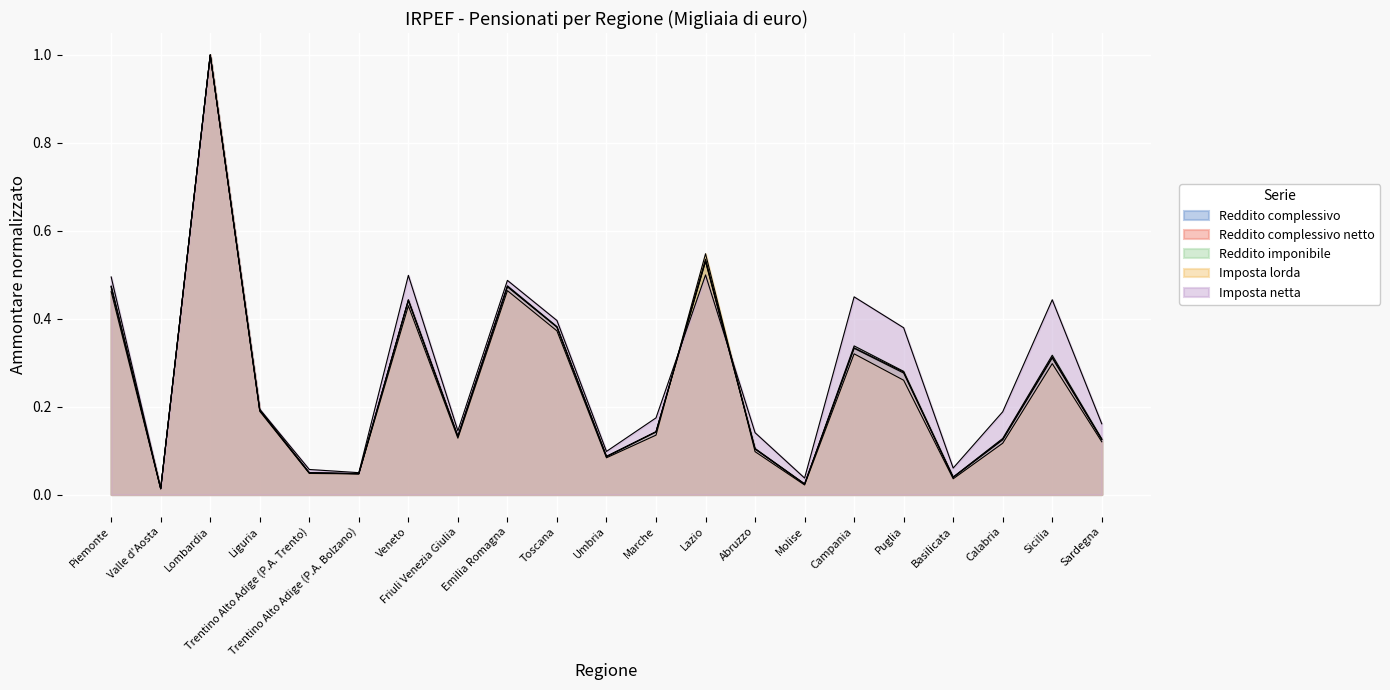

Reading left to right, what are all the values shown in this chart?

Reddito complessivo: Piemonte=0.5	Valle d'Aosta=0.0	Lombardia=1.0	Liguria=0.2	Trentino Alto Adige (P.A. Trento)=0.0	Trentino Alto Adige (P.A. Bolzano)=0.0	Veneto=0.4	Friuli Venezia Giulia=0.1	Emilia Romagna=0.5	Toscana=0.4	Umbria=0.1	Marche=0.1	Lazio=0.5	Abruzzo=0.1	Molise=0.0	Campania=0.3	Puglia=0.3	Basilicata=0.0	Calabria=0.1	Sicilia=0.3	Sardegna=0.1
Reddito complessivo netto: Piemonte=0.5	Valle d'Aosta=0.0	Lombardia=1.0	Liguria=0.2	Trentino Alto Adige (P.A. Trento)=0.0	Trentino Alto Adige (P.A. Bolzano)=0.0	Veneto=0.4	Friuli Venezia Giulia=0.1	Emilia Romagna=0.5	Toscana=0.4	Umbria=0.1	Marche=0.1	Lazio=0.5	Abruzzo=0.1	Molise=0.0	Campania=0.3	Puglia=0.3	Basilicata=0.0	Calabria=0.1	Sicilia=0.3	Sardegna=0.1
Reddito imponibile: Piemonte=0.5	Valle d'Aosta=0.0	Lombardia=1.0	Liguria=0.2	Trentino Alto Adige (P.A. Trento)=0.0	Trentino Alto Adige (P.A. Bolzano)=0.0	Veneto=0.4	Friuli Venezia Giulia=0.1	Emilia Romagna=0.5	Toscana=0.4	Umbria=0.1	Marche=0.1	Lazio=0.5	Abruzzo=0.1	Molise=0.0	Campania=0.3	Puglia=0.3	Basilicata=0.0	Calabria=0.1	Sicilia=0.3	Sardegna=0.1
Imposta lorda: Piemonte=0.5	Valle d'Aosta=0.0	Lombardia=1.0	Liguria=0.2	Trentino Alto Adige (P.A. Trento)=0.0	Trentino Alto Adige (P.A. Bolzano)=0.0	Veneto=0.4	Friuli Venezia Giulia=0.1	Emilia Romagna=0.5	Toscana=0.4	Umbria=0.1	Marche=0.1	Lazio=0.5	Abruzzo=0.1	Molise=0.0	Campania=0.3	Puglia=0.3	Basilicata=0.0	Calabria=0.1	Sicilia=0.3	Sardegna=0.1
Imposta netta: Piemonte=0.5	Valle d'Aosta=0.0	Lombardia=1.0	Liguria=0.2	Trentino Alto Adige (P.A. Trento)=0.1	Trentino Alto Adige (P.A. Bolzano)=0.0	Veneto=0.5	Friuli Venezia Giulia=0.1	Emilia Romagna=0.5	Toscana=0.4	Umbria=0.1	Marche=0.2	Lazio=0.5	Abruzzo=0.1	Molise=0.0	Campania=0.4	Puglia=0.4	Basilicata=0.1	Calabria=0.2	Sicilia=0.4	Sardegna=0.2